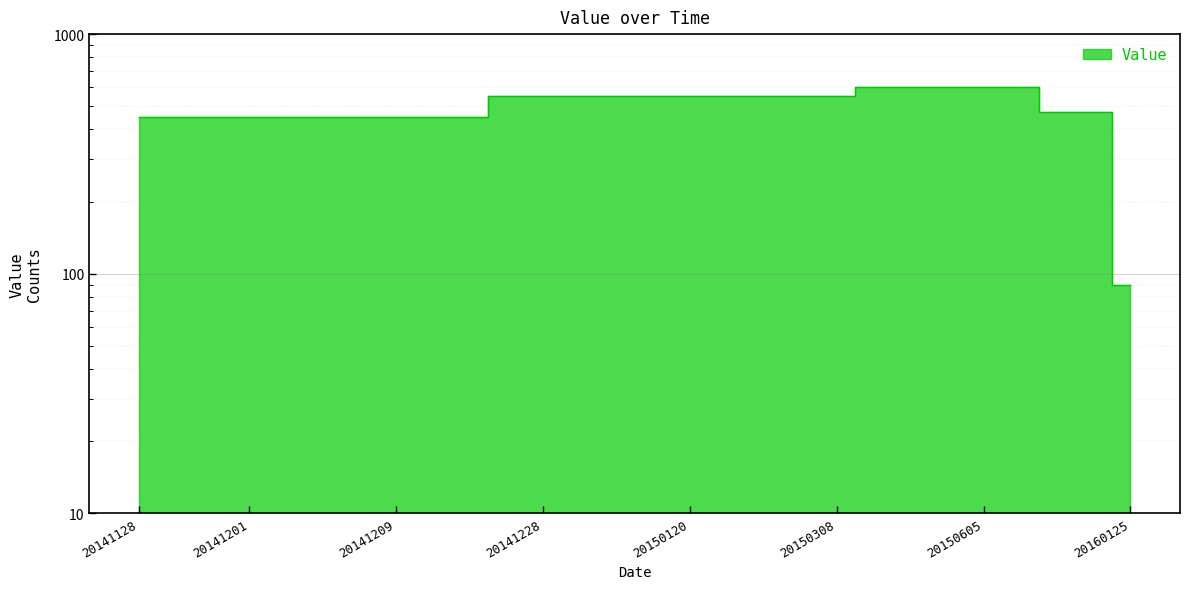

What is the smallest value displayed?

90